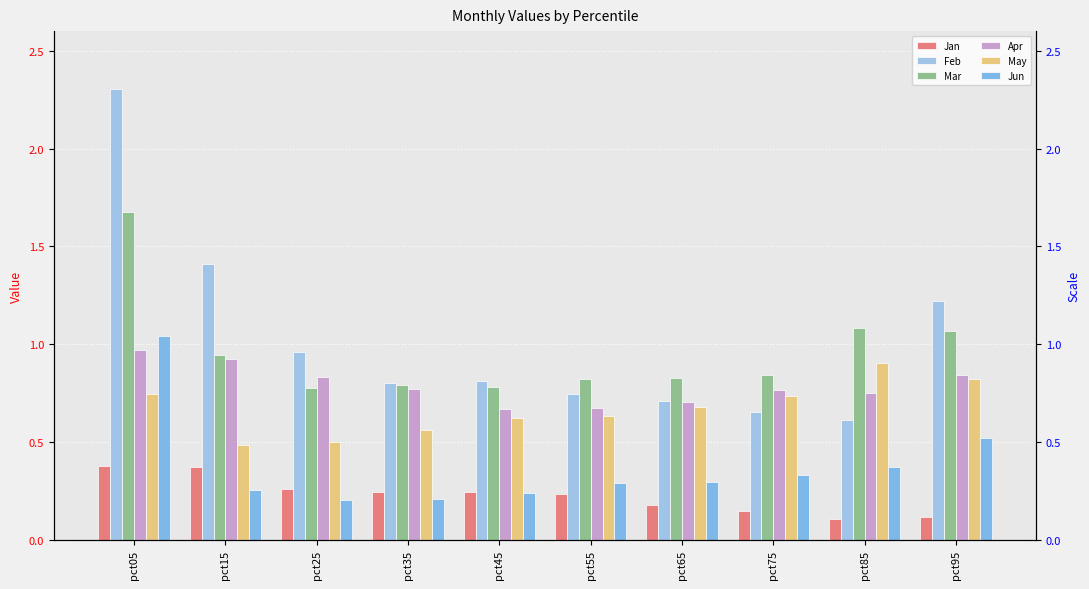

What is the total value across all series at pct65?

3.4